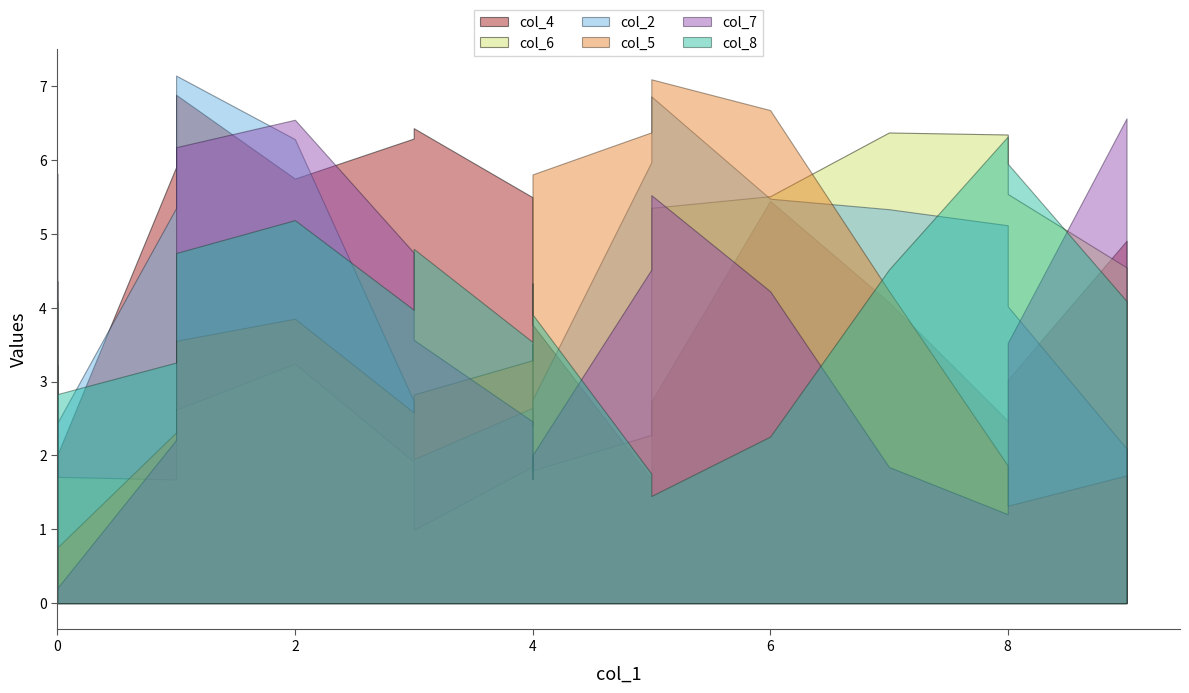

Does the chart display data point markers on the line(s)?

No